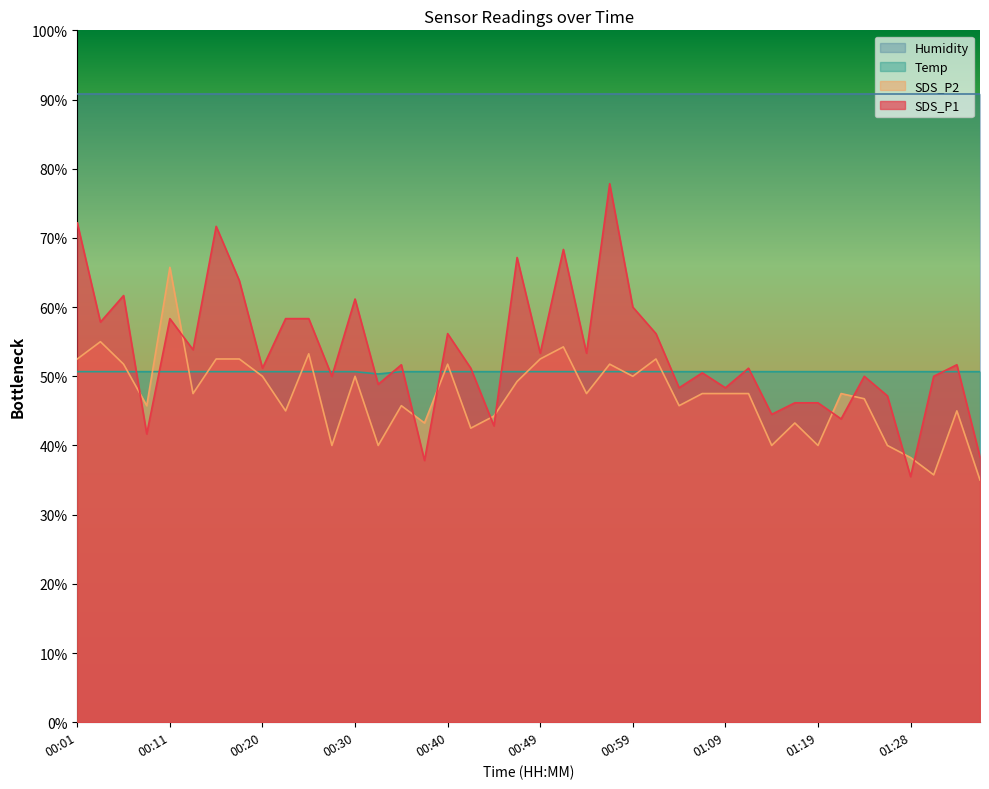

What is the value of the Temp point at the 23rd from the left?

50.7